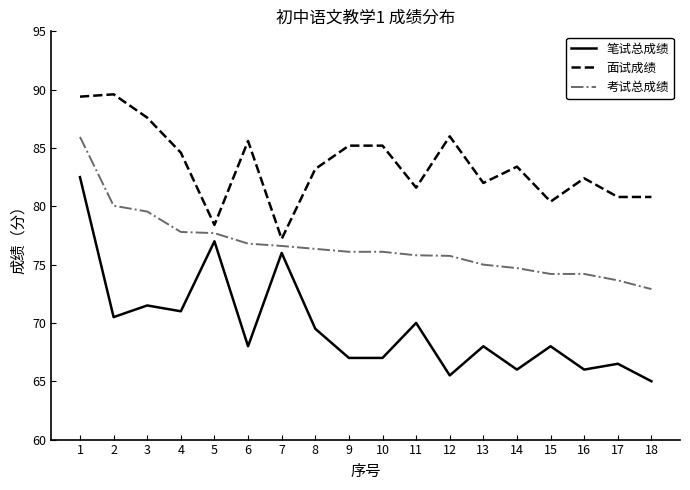

The 笔试总成绩 series shows 71.5 at 3. True or false?

True